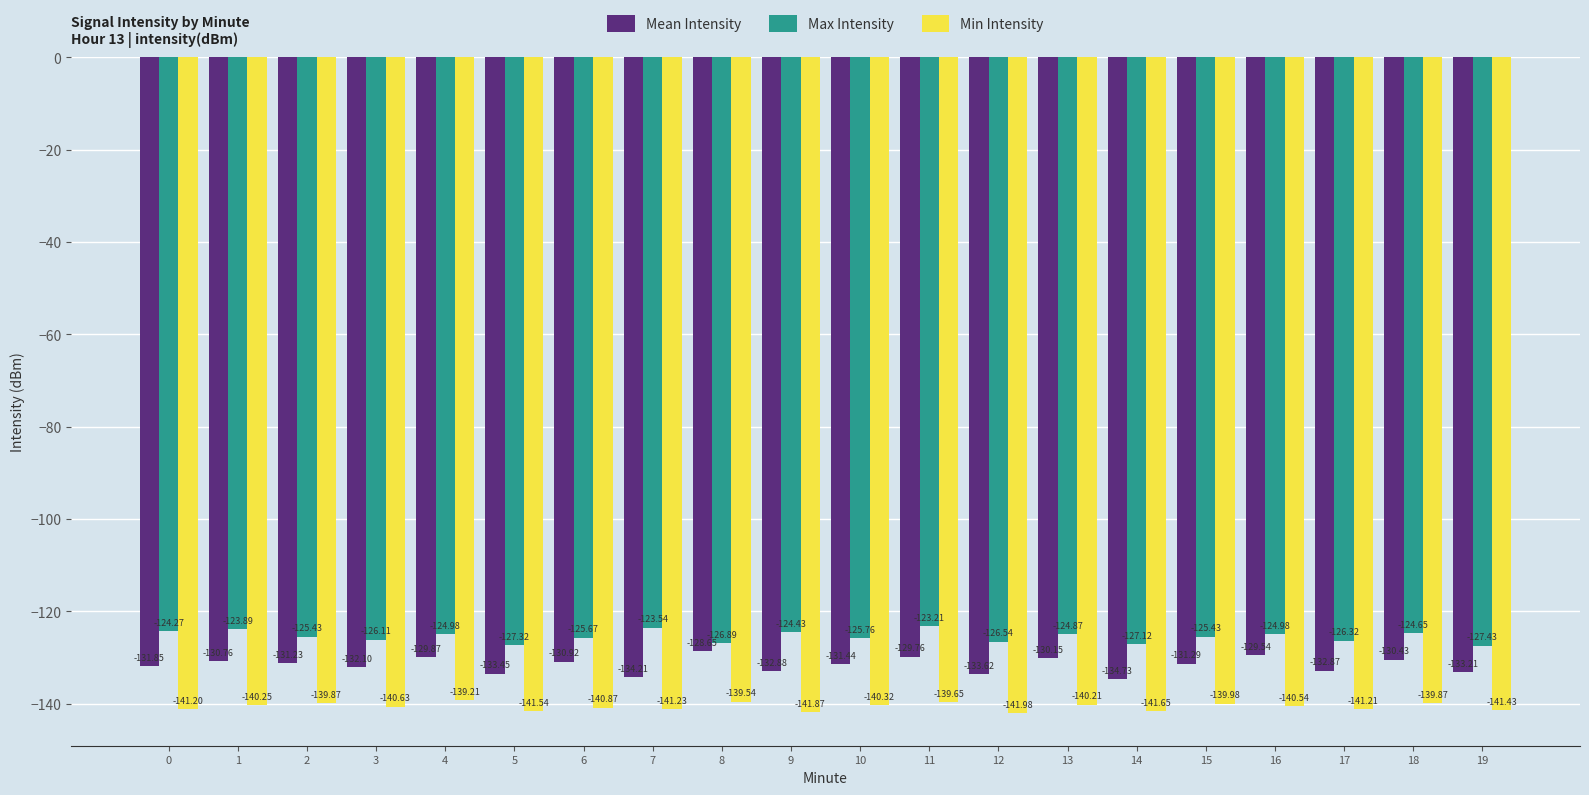

Which series changed the most between 1 and 6?

Max Intensity